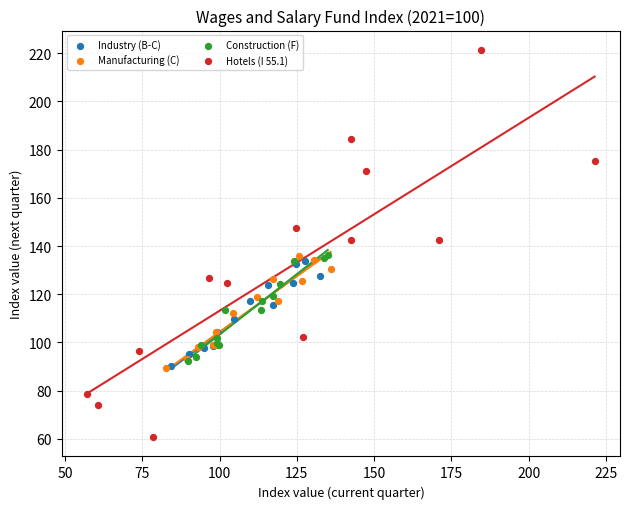

Which series has the widest spread of Y values?

Hotels (I 55.1)